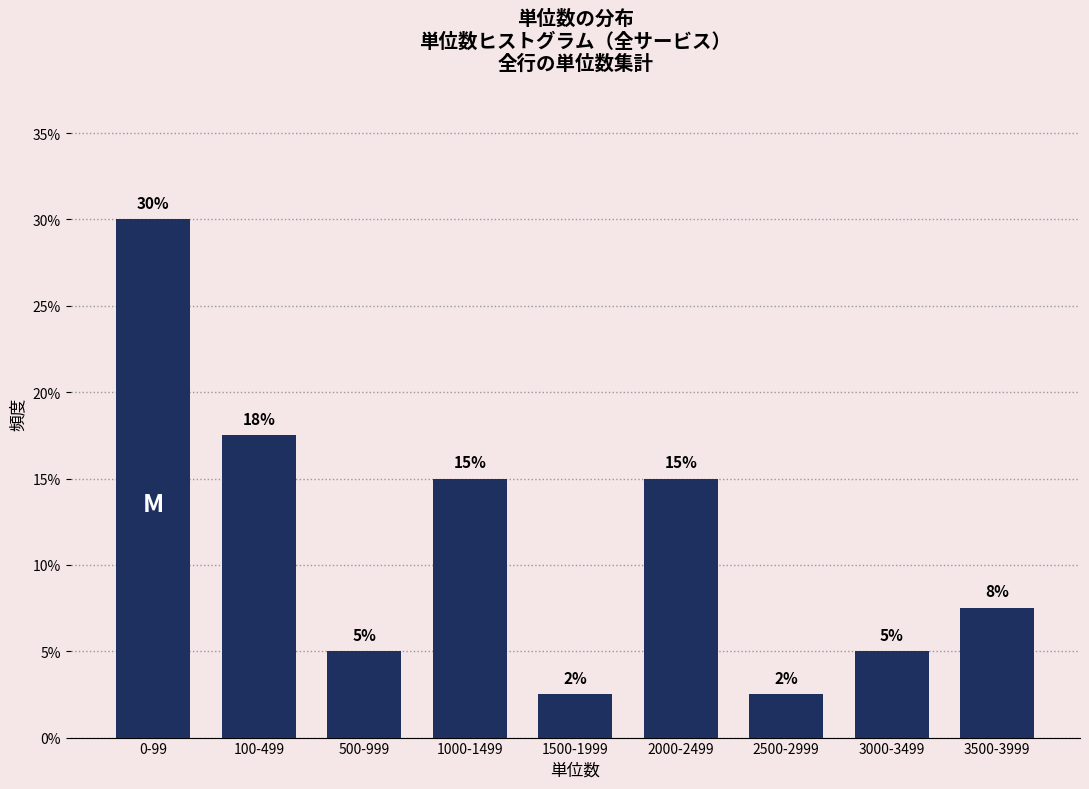

What is the label of the 3rd bar from the right?

2500-2999